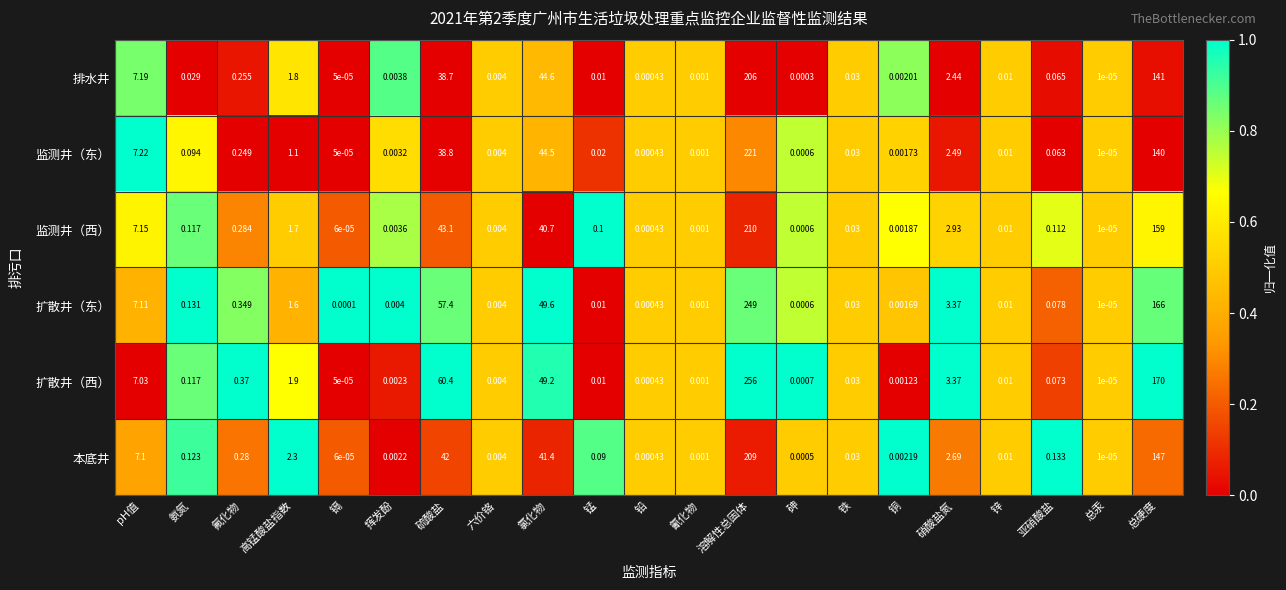

List the series in order of their peak value, lowest first.

排水井, 本底井, 监测井（西）, 监测井（东）, 扩散井（东）, 扩散井（西）